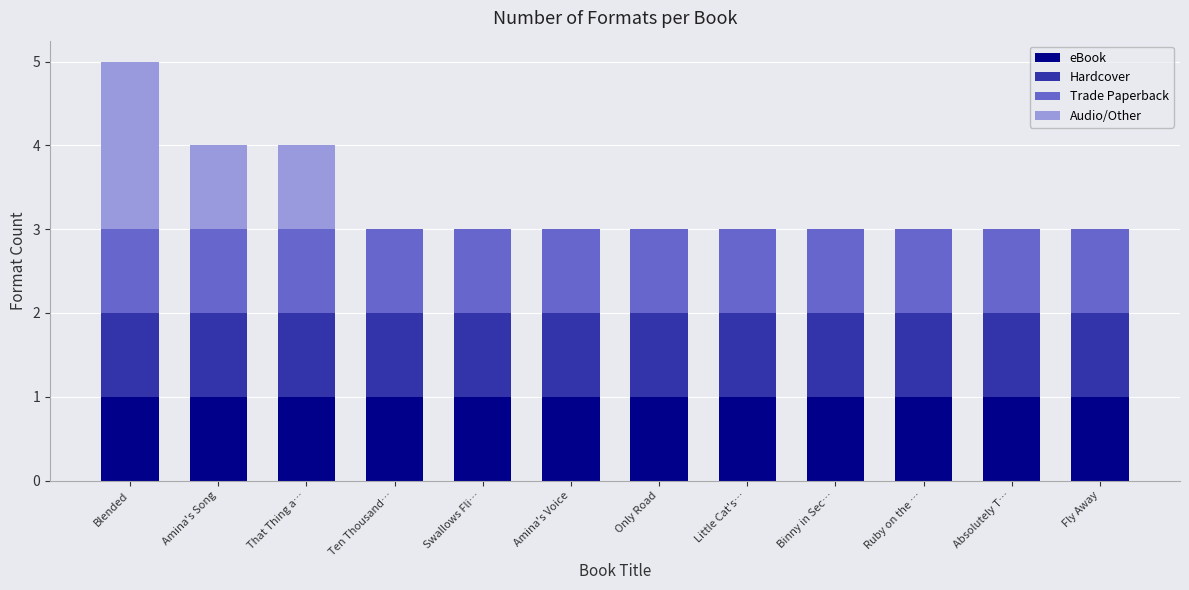

Is it true that eBook equals 2 at That Thing a…?

False